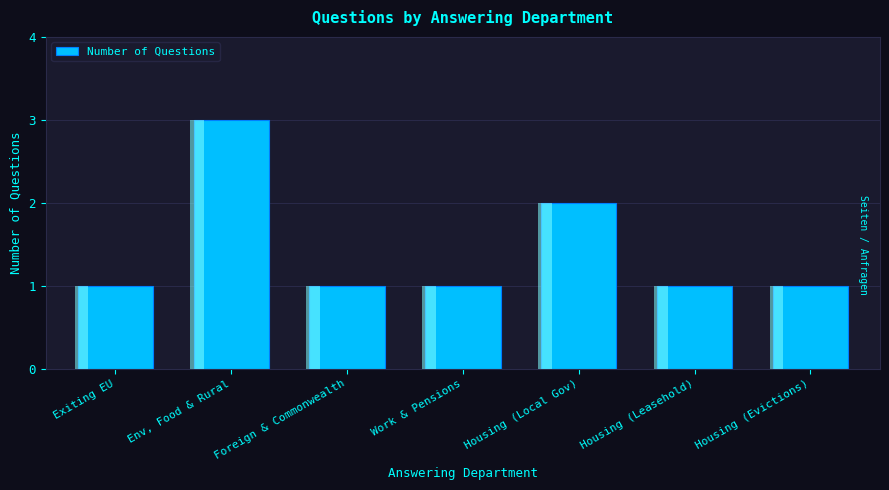

How many data points are above 1?

2